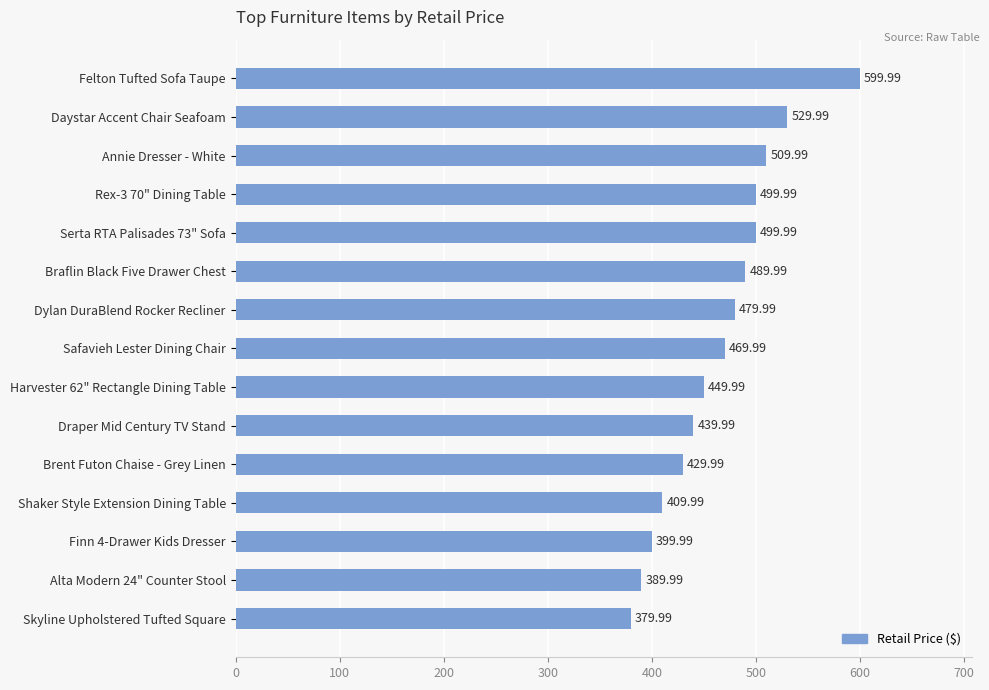

What is the label of the 8th bar from the top?

Safavieh Lester Dining Chair